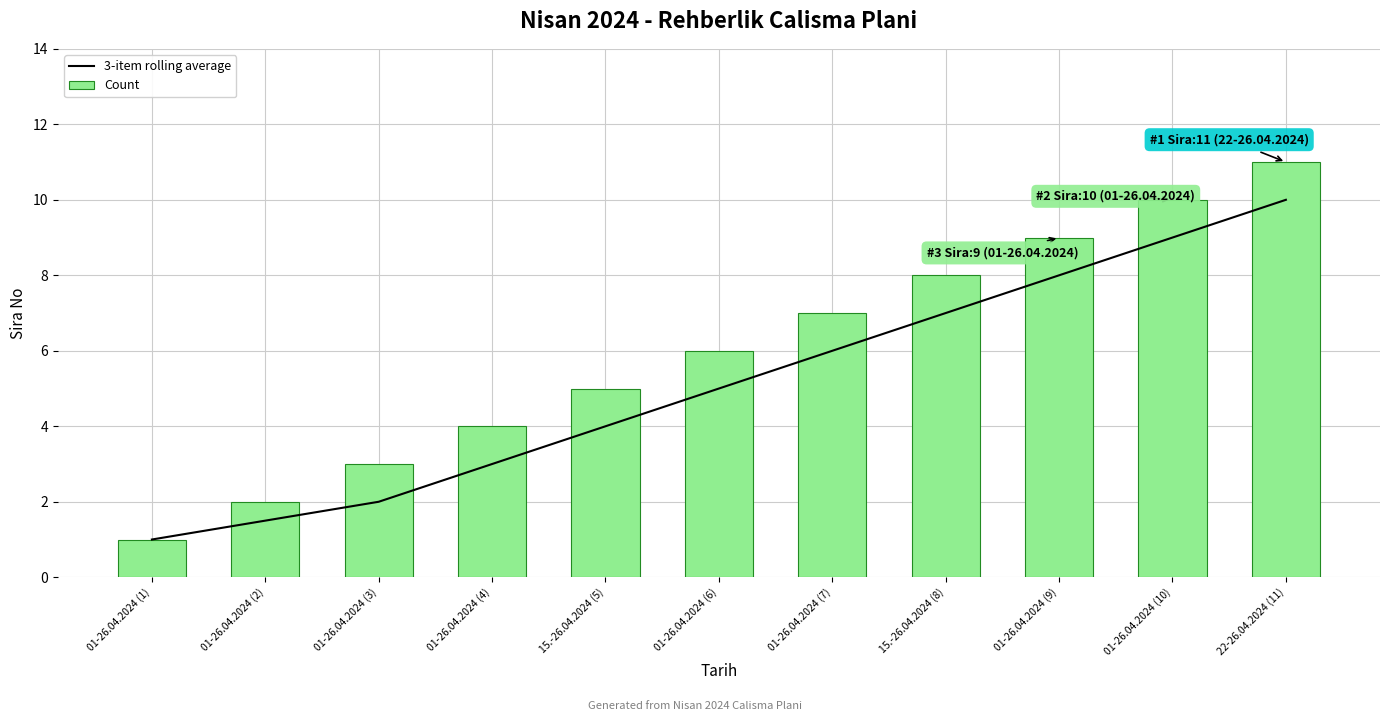

How many Count values are between 3 and 9?

7